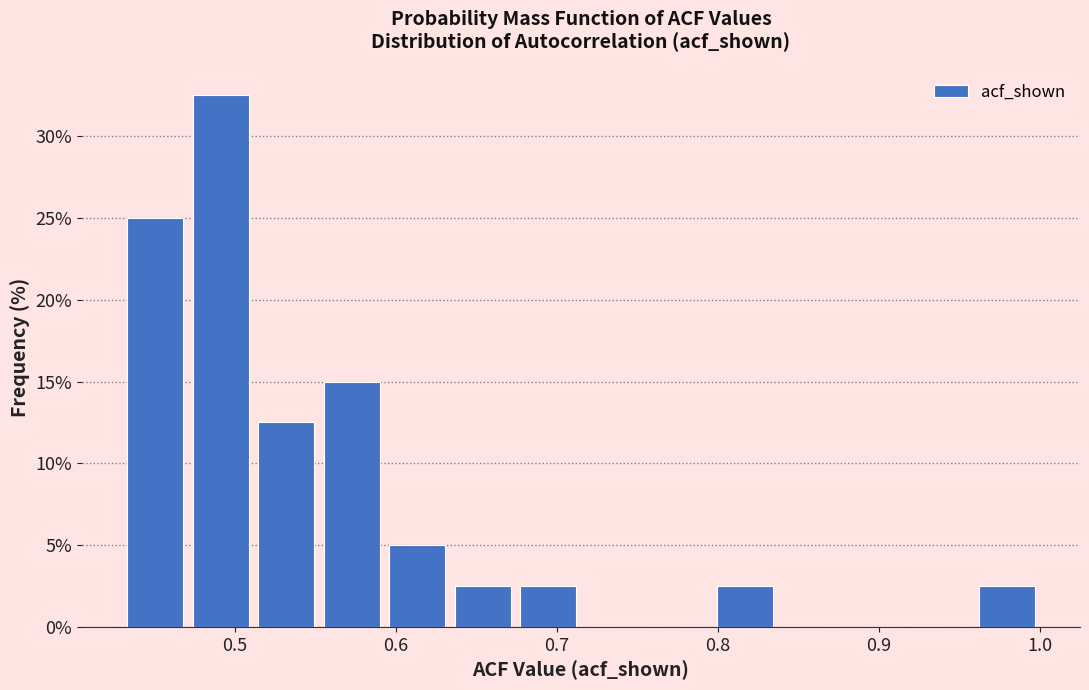

Reading left to right, list every bar in this chart as the range it spans on the x-axis followed by its height. Neither the bar edges nor the heights are printed on the chart, so give them approximately, as read against the axes.

0.43 to 0.47: 25.0
0.47 to 0.51: 32.5
0.51 to 0.55: 12.5
0.55 to 0.59: 15.0
0.59 to 0.63: 5.0
0.63 to 0.67: 2.5
0.67 to 0.72: 2.5
0.72 to 0.76: 0
0.76 to 0.80: 0
0.80 to 0.84: 2.5
0.84 to 0.88: 0
0.88 to 0.92: 0
0.92 to 0.96: 0
0.96 to 1.00: 2.5